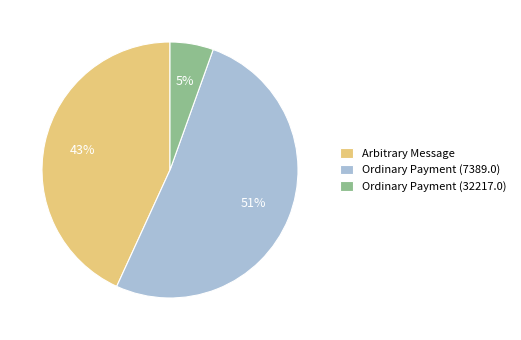

Which has a higher value, Arbitrary Message or Ordinary Payment (32217.0)?

Arbitrary Message